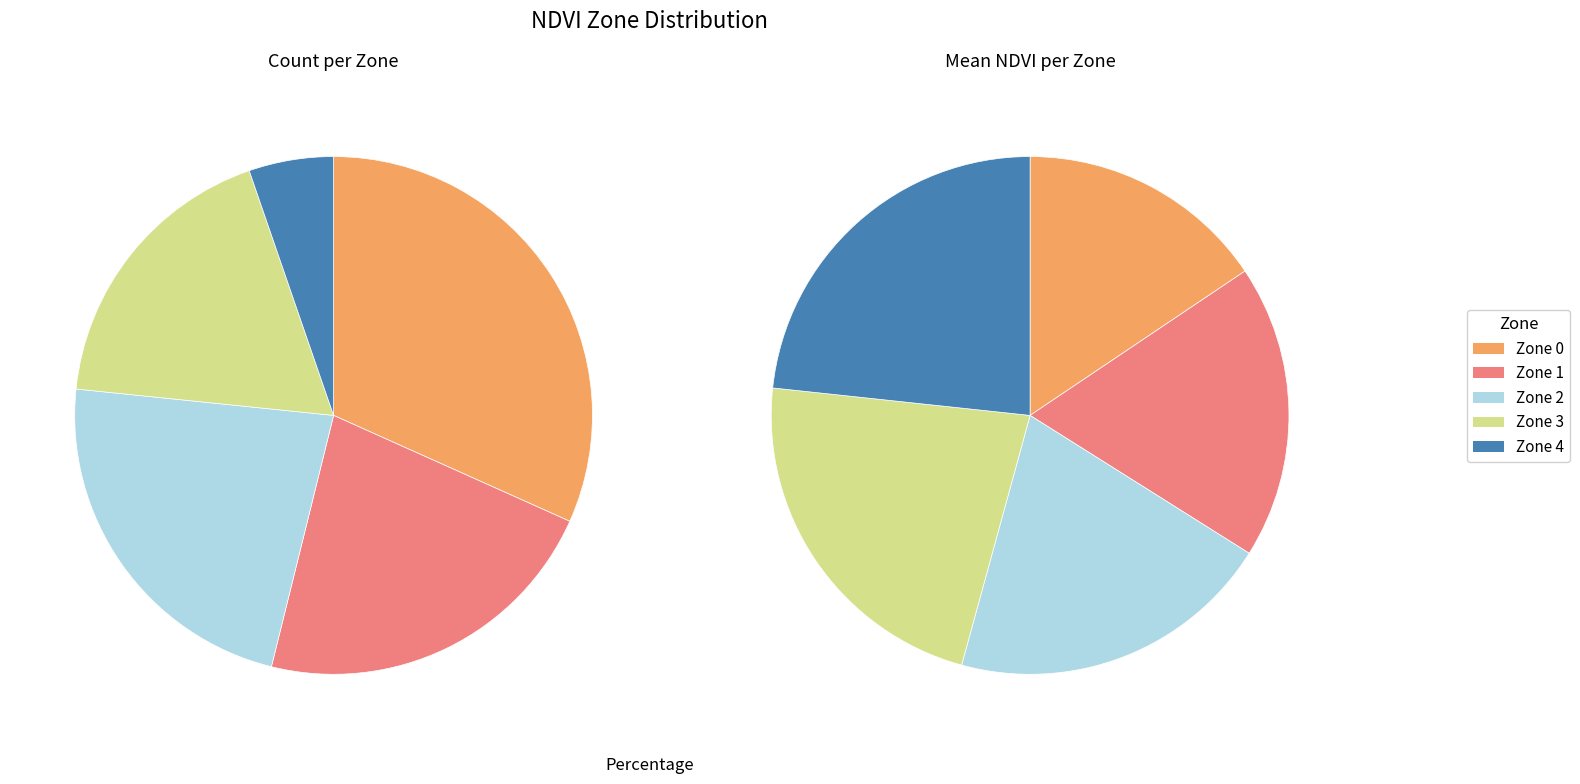

What percentage is the Zone 1 slice, to the nearest percent?

22%